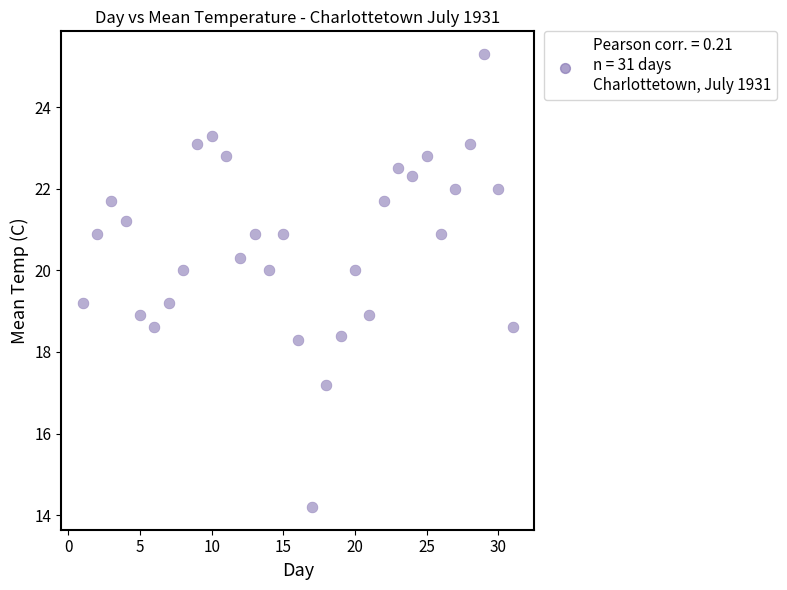

What is the range of X values (max minus min)?

30.0